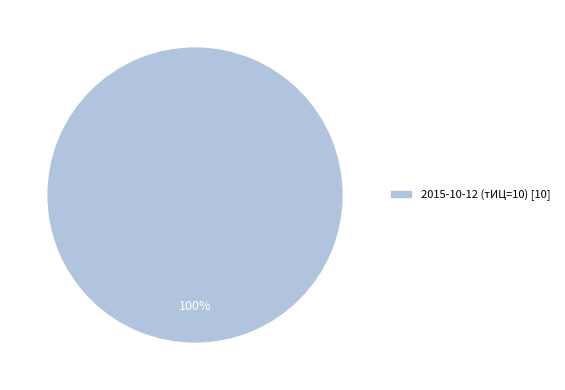

Rank the categories by value from lowest to highest.

2015-10-12 (тИЦ=10) [10]